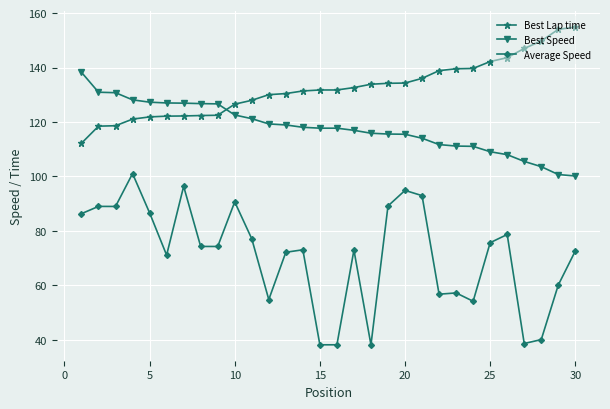

What is the minimum value for Best Speed?

100.2